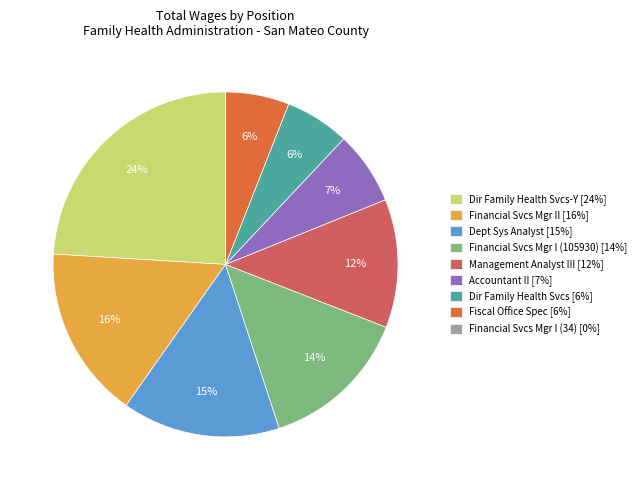

To the nearest percent, what is the difference between the largest and smallest slice percentages?

24%